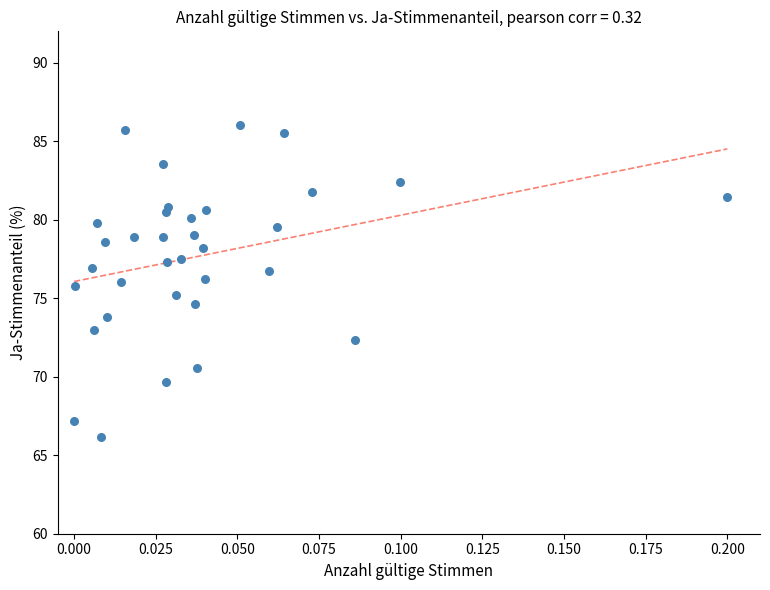

Count the number of points in this scatter plot.

34